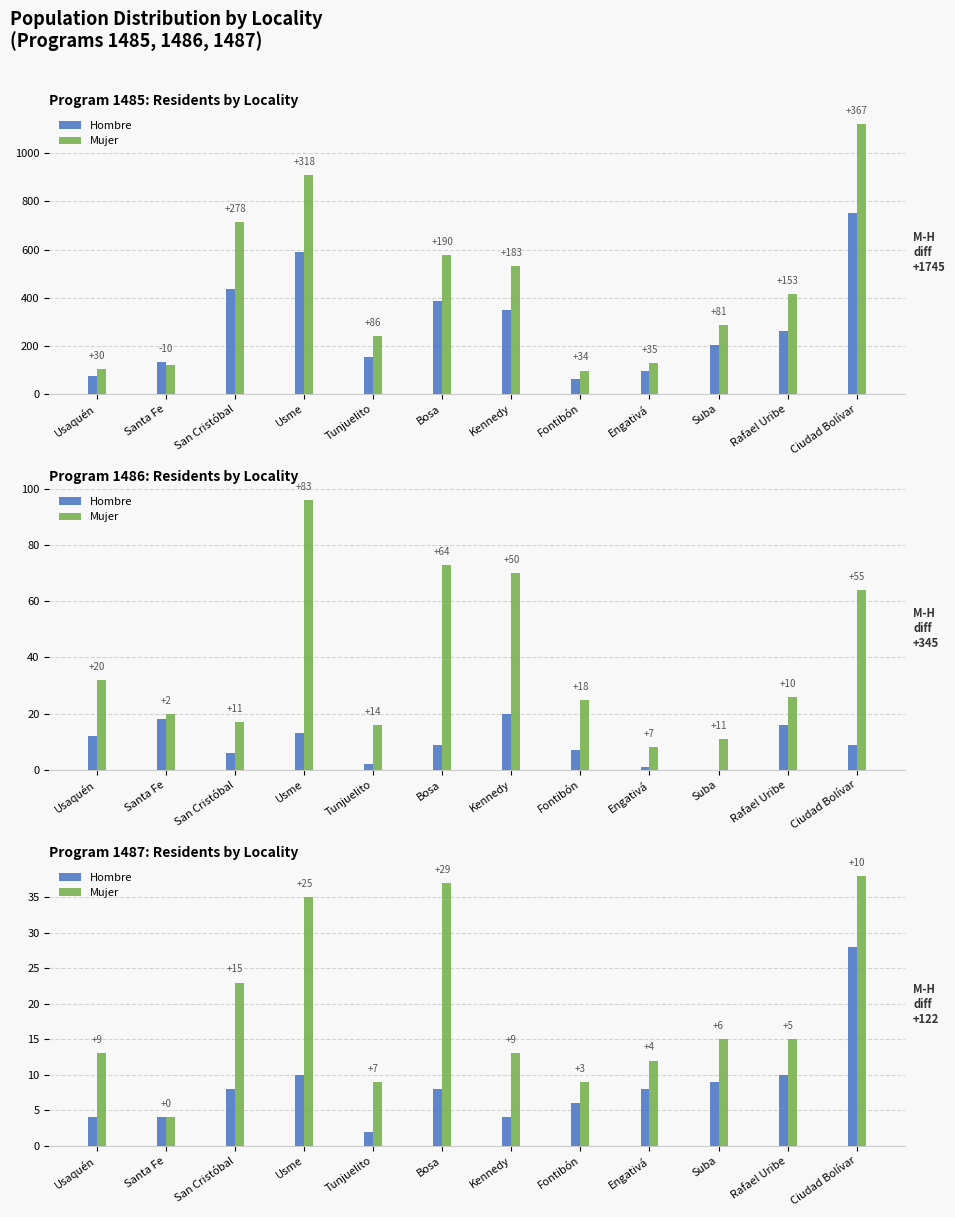

Rank the series by their average value, from highest to lowest.

Mujer, Hombre